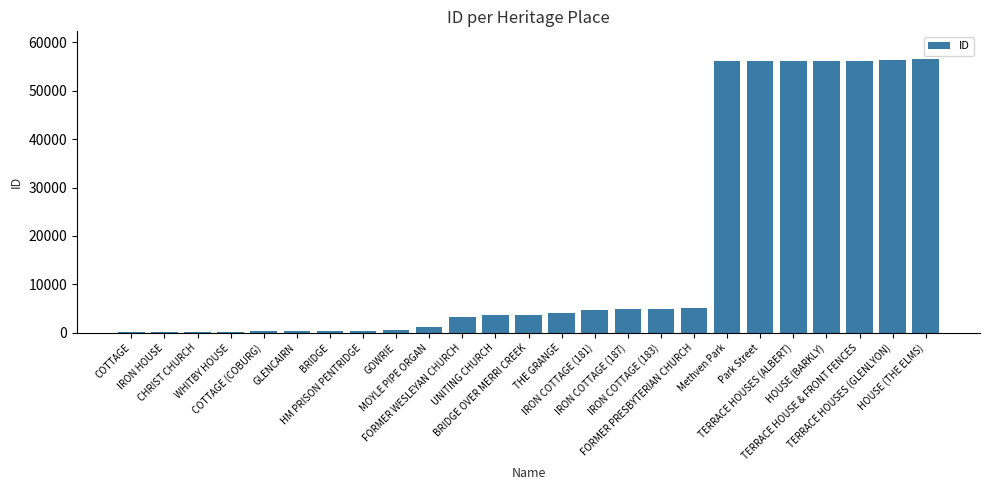

How many series are shown in this chart?

1